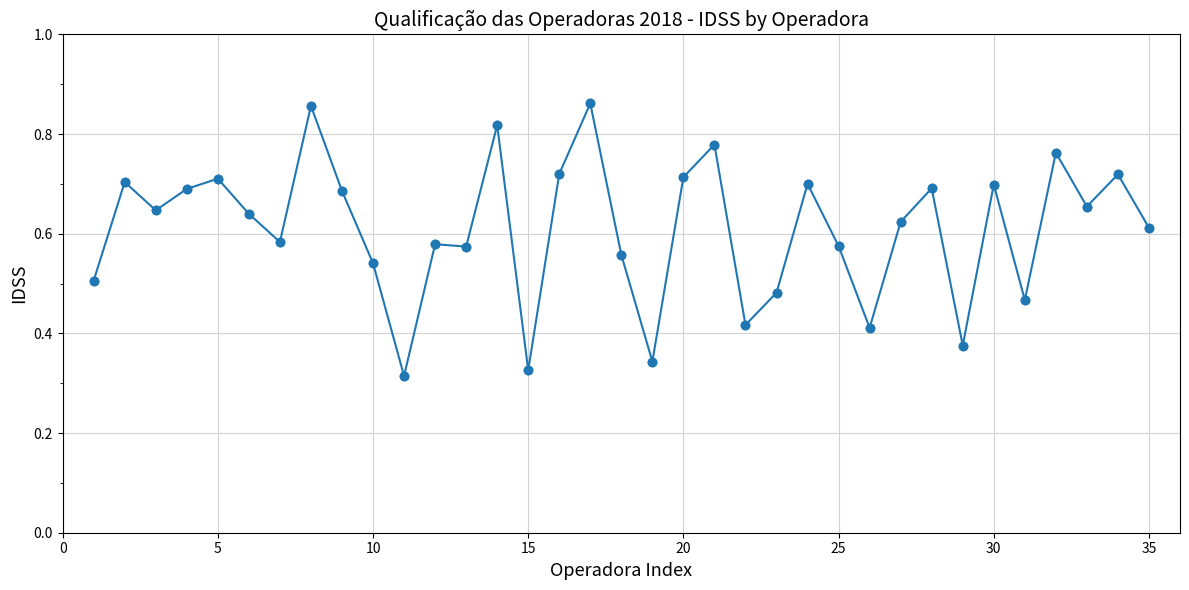

True or false: the data has more than 0 interior local peaks.

True